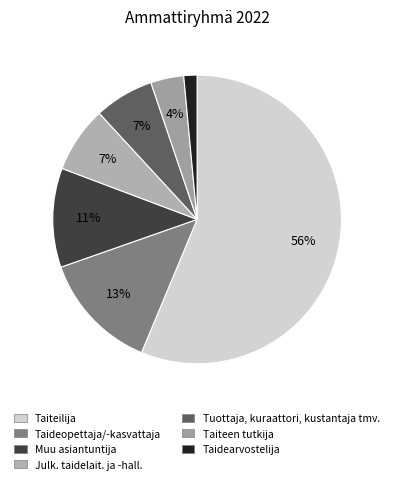

Which slice represents more than half of the pie?

Taiteilija